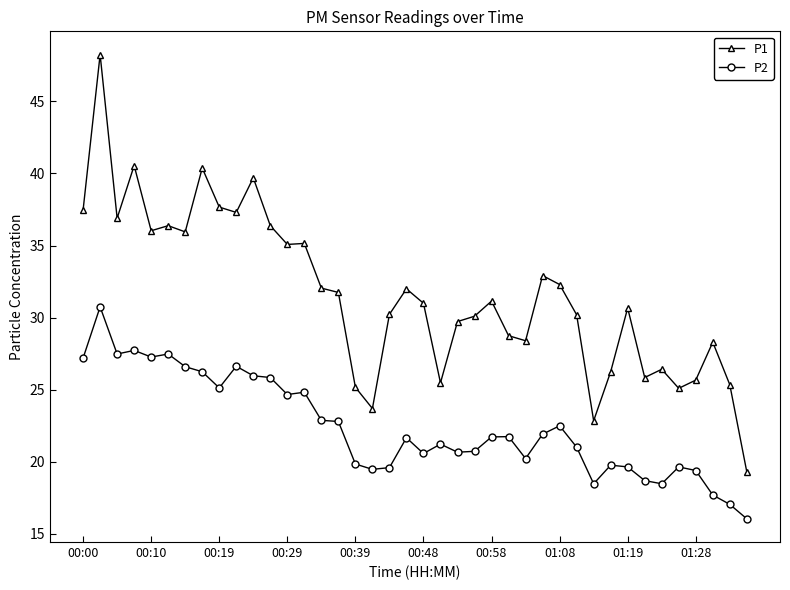

True or false: P2 has more than 2 points higher than both neighbors.

True